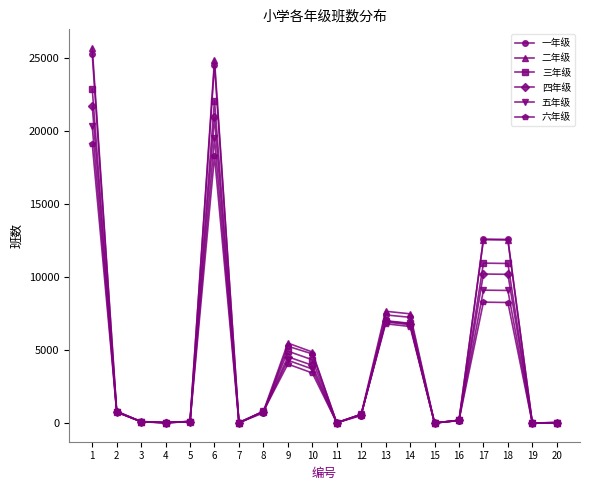

Which series has the widest spread of values?

二年级